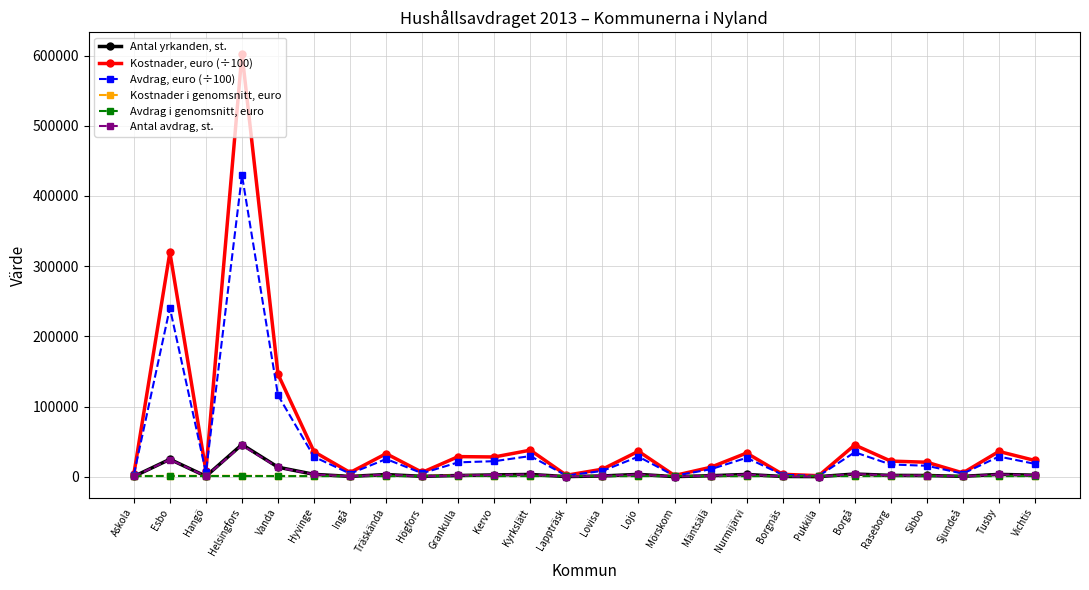

Which series has the largest total across all categories?

Kostnader, euro (÷100)